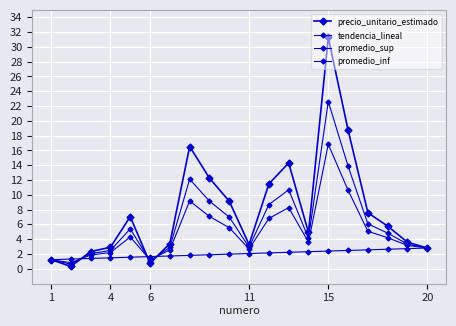

Which series has the largest total across all categories?

precio_unitario_estimado